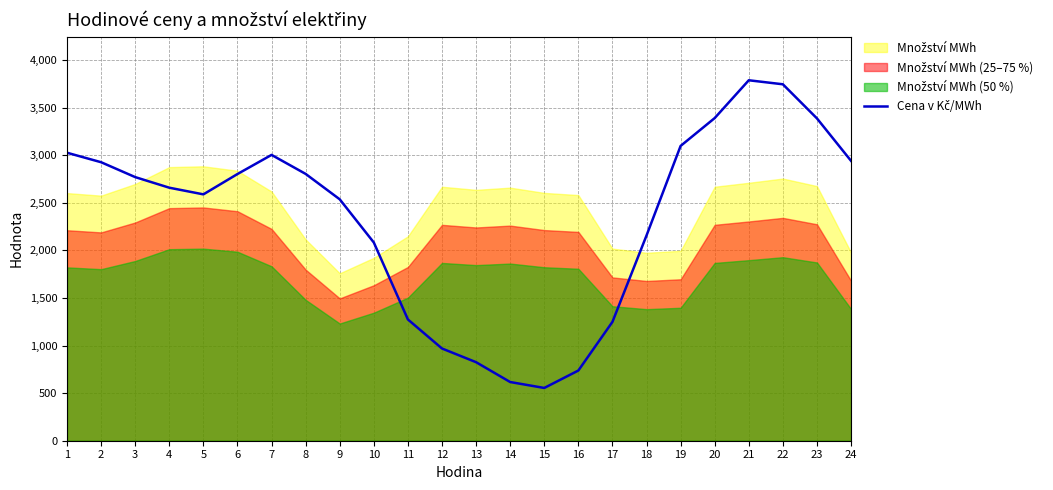

How many lines are shown in the chart?

1